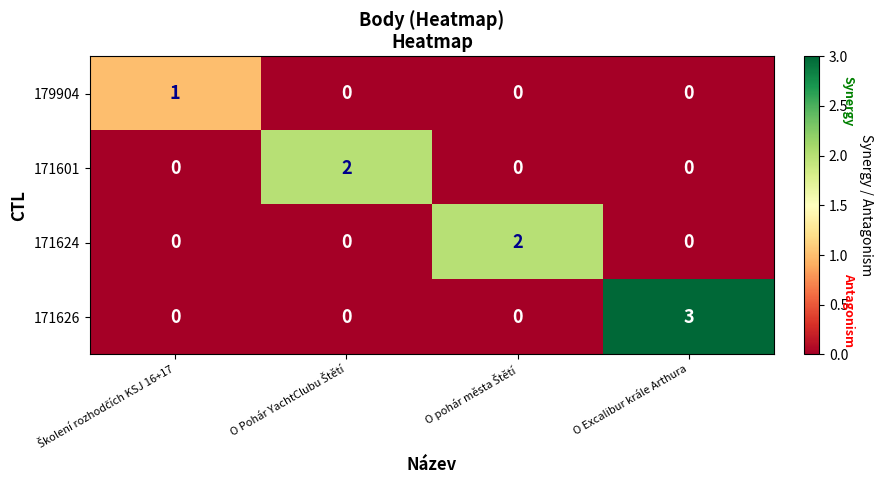

Count the 171601 values in the range 0 to 2.

4